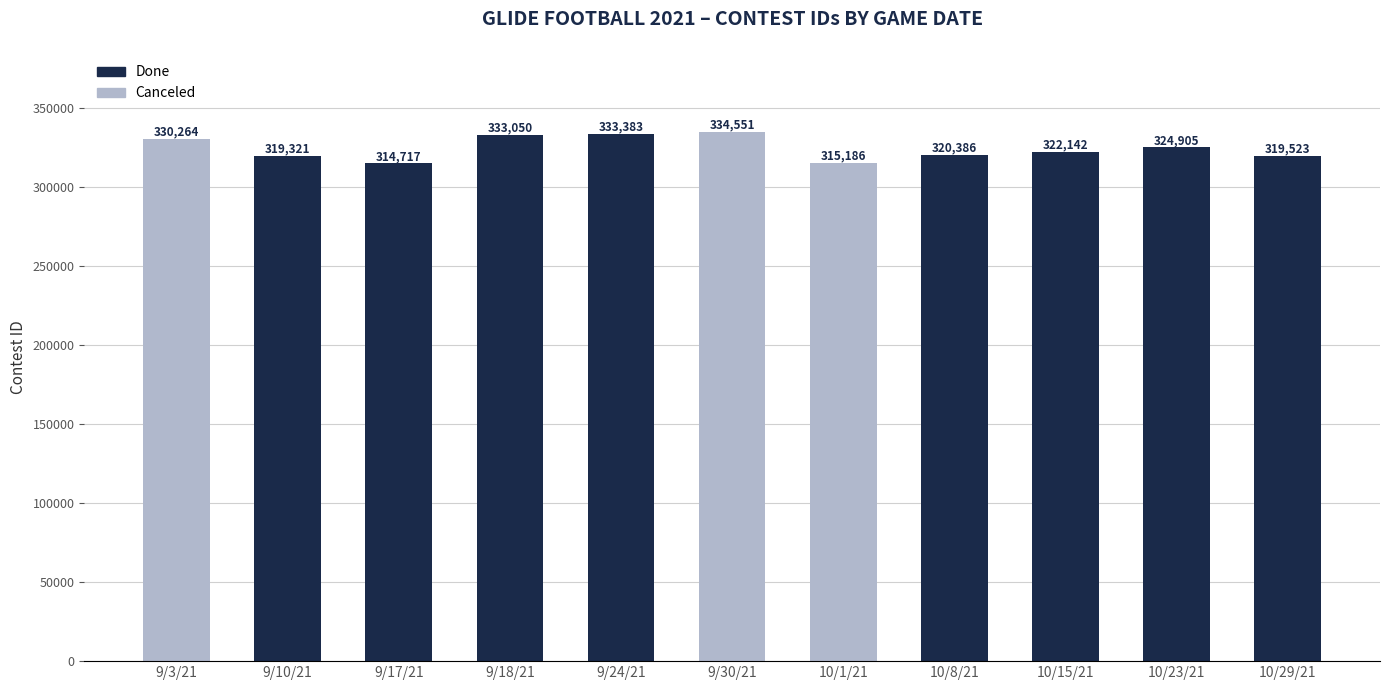

What is the value of the 5th bar from the left?

333383